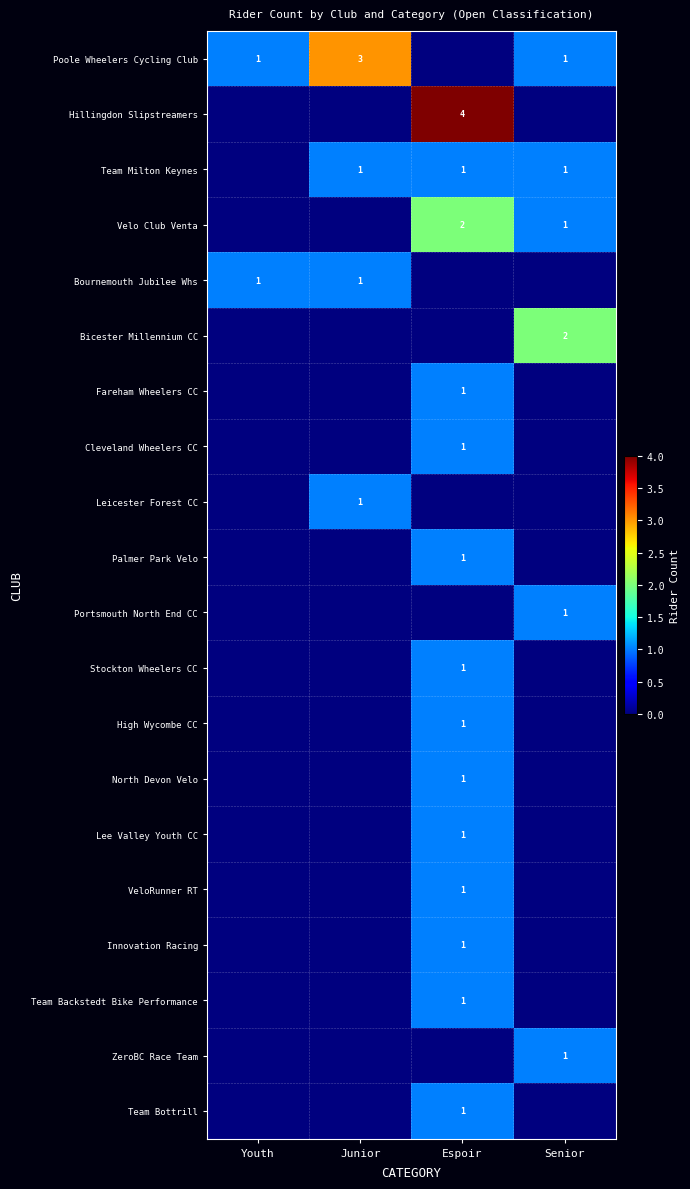

Is it true that Poole Wheelers Cycling Club equals 3 at Junior?

True